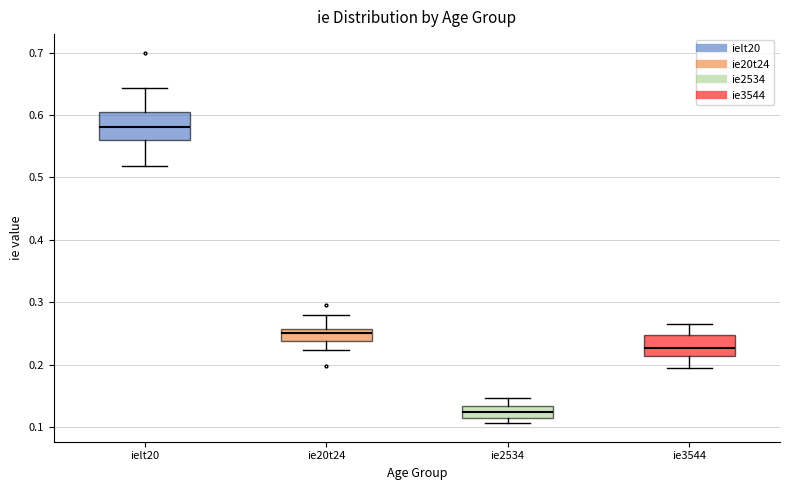

Reading left to right, transcribe this box plot: for each box, give where its median line is, the range the box spans, and where its two whiskers end, as read against the y-axis. The values are not printed on the chart, so give them approximately, as read against the axis.

ielt20: median 0.58, box 0.56 to 0.61, whiskers 0.52 to 0.64
ie20t24: median 0.25, box 0.24 to 0.26, whiskers 0.22 to 0.28
ie2534: median 0.12, box 0.11 to 0.13, whiskers 0.11 (just below the box's lower edge) to 0.15
ie3544: median 0.23, box 0.21 to 0.25, whiskers 0.20 to 0.27